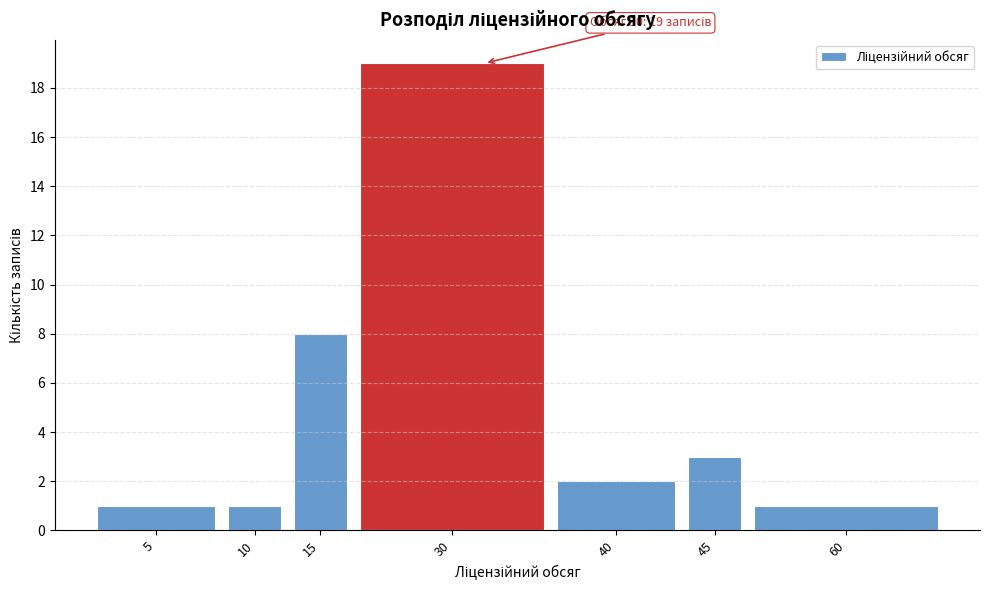

Reading right to left, extract all data points from this chart.

1	3	2	19	8	1	1